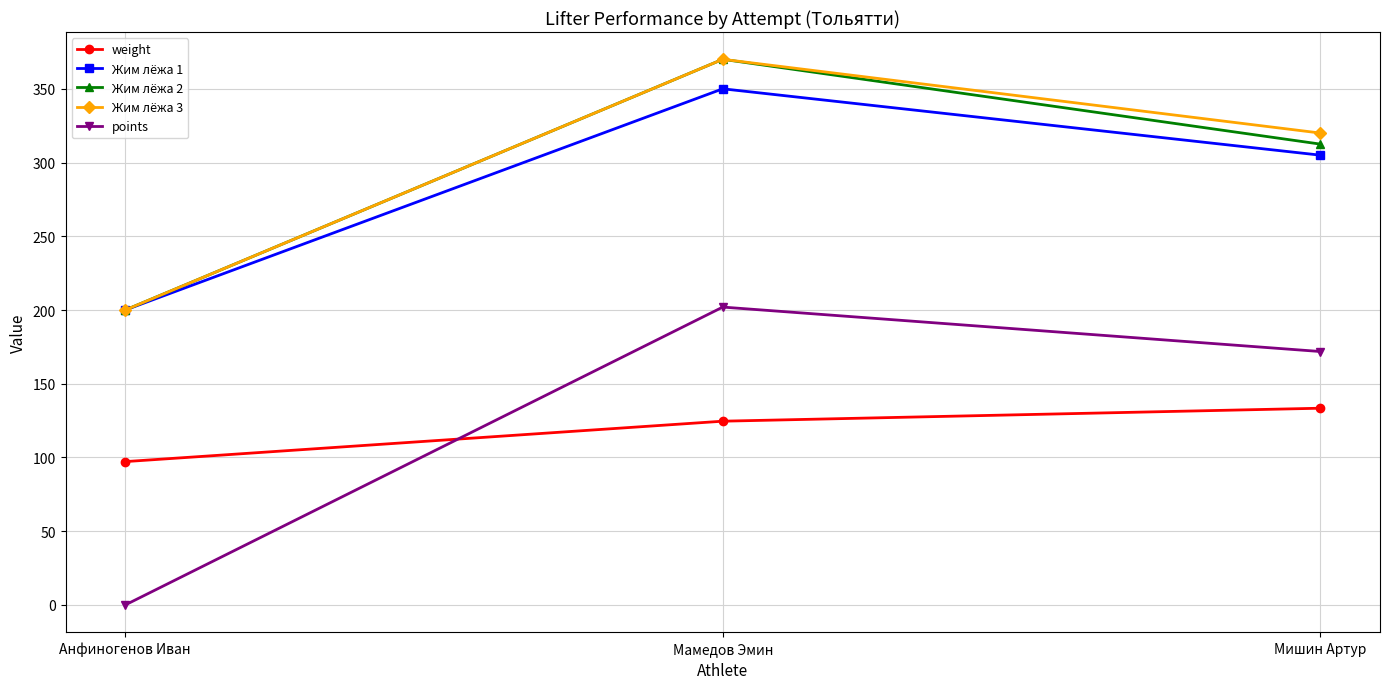

What is the maximum value shown in the chart?

370.0